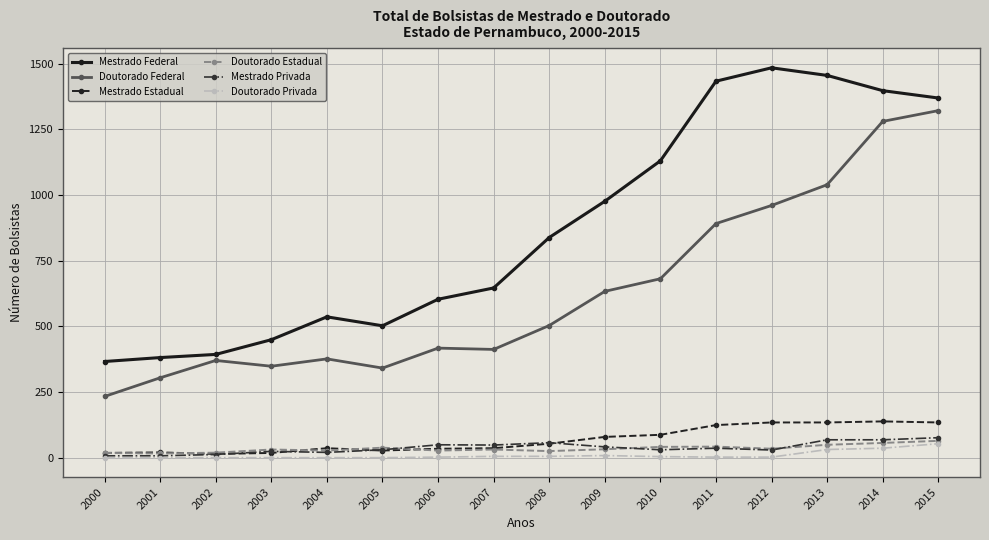

True or false: Mestrado Privada and Doutorado Federal intersect in this chart.

False